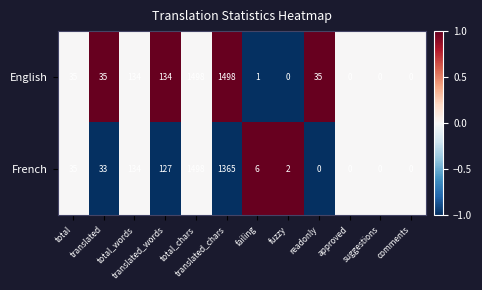

What is the approximate value of English at readonly, to the nearest 10?

40